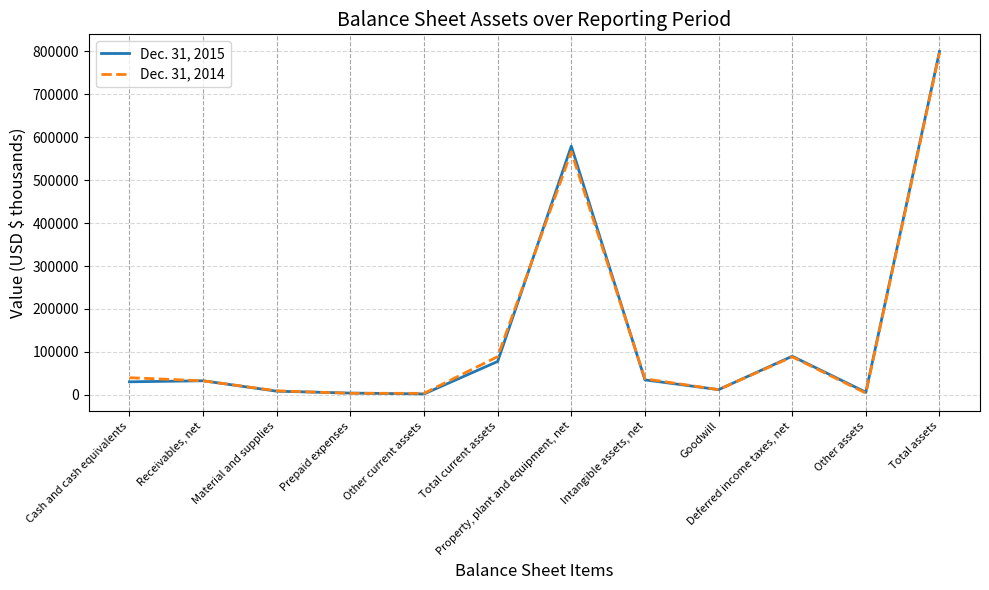

How many values in the Dec. 31, 2014 series are below 37328?

6